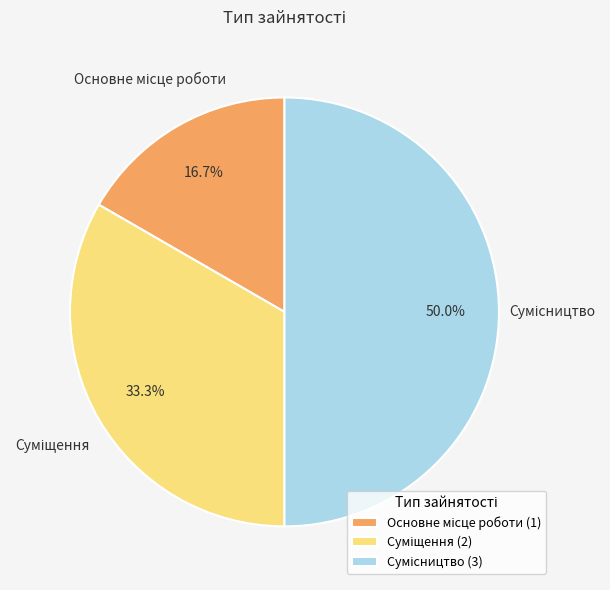

Between Основне місце роботи and Суміщення, which is larger?

Суміщення